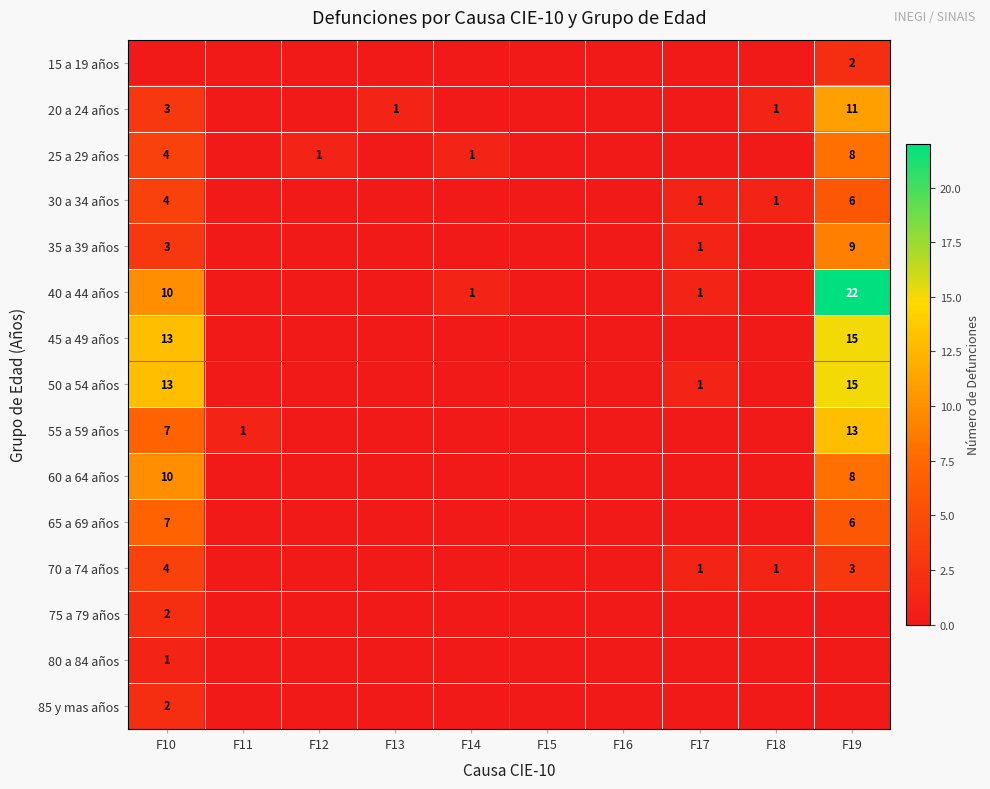

Is the value of 25 a 29 años at F19 greater than the value of 65 a 69 años at F10?

Yes